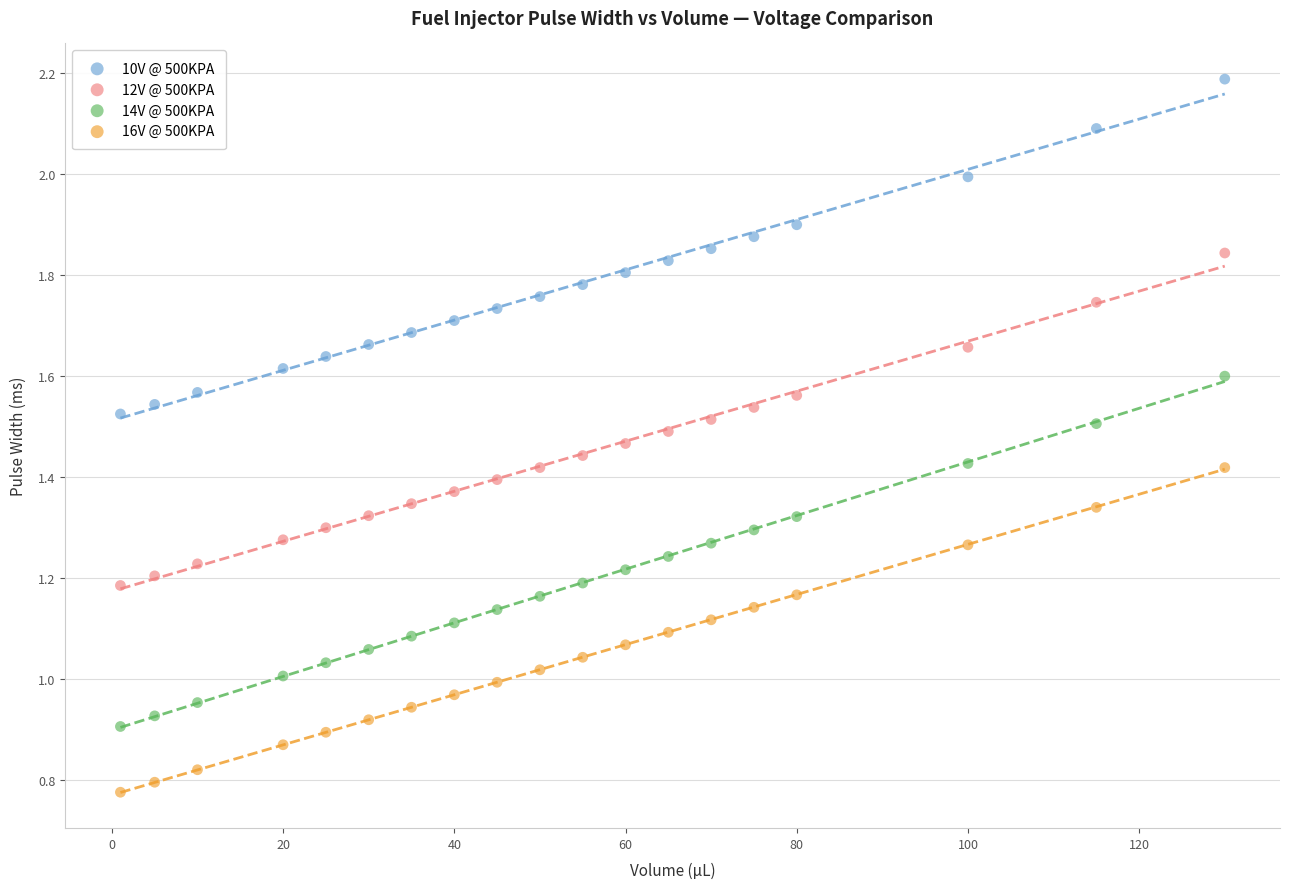

What are all the series names shown in the legend?

10V @ 500KPA, 12V @ 500KPA, 14V @ 500KPA, 16V @ 500KPA